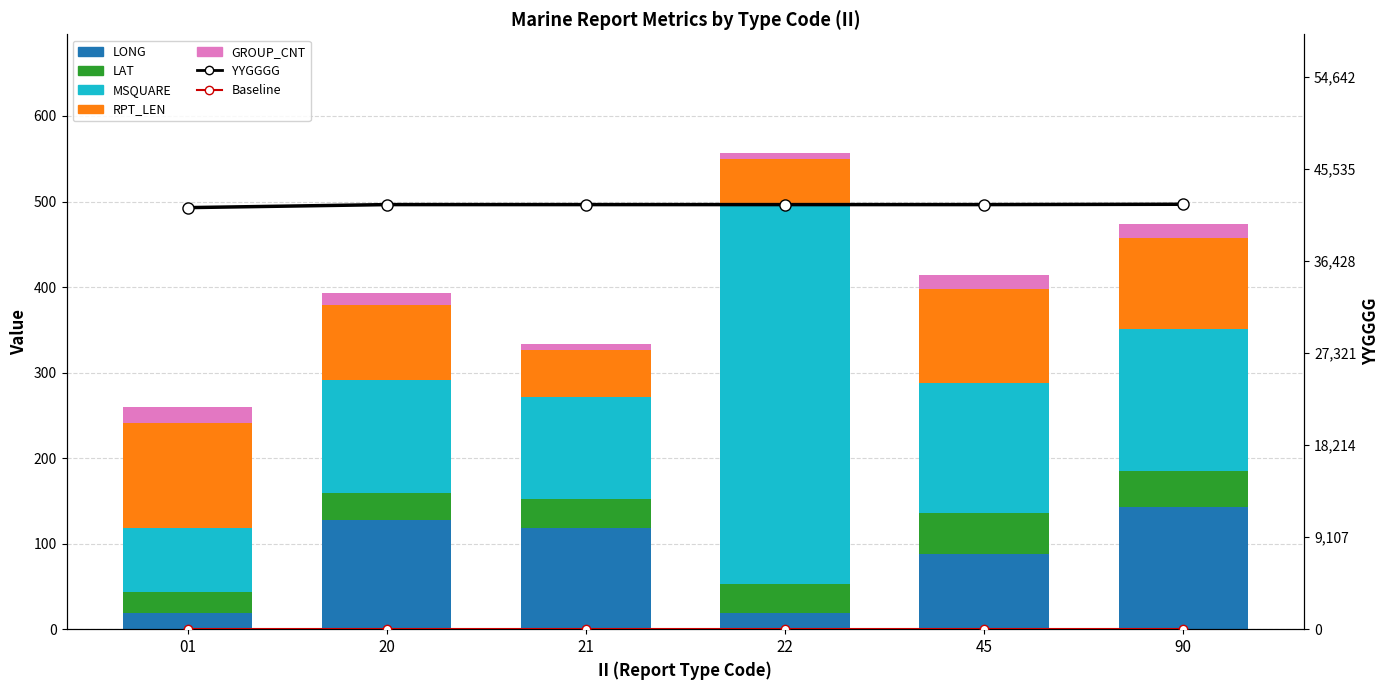

How many categories are shown in the chart?

6